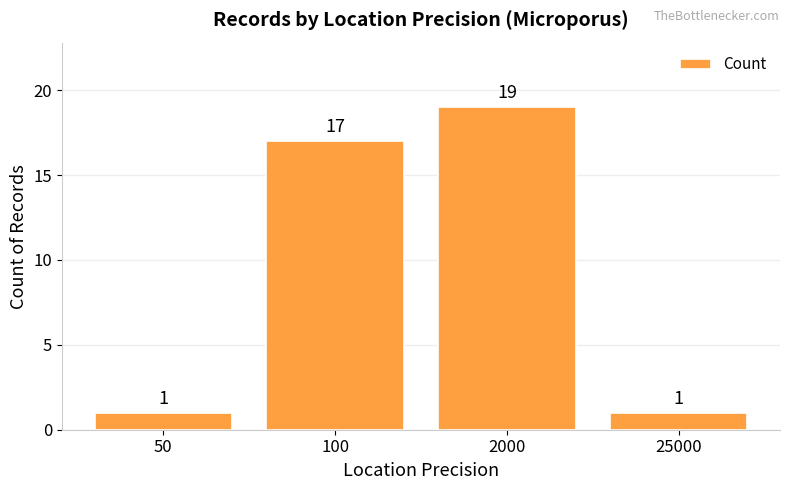

Where is the data nearest to the value 10?

100